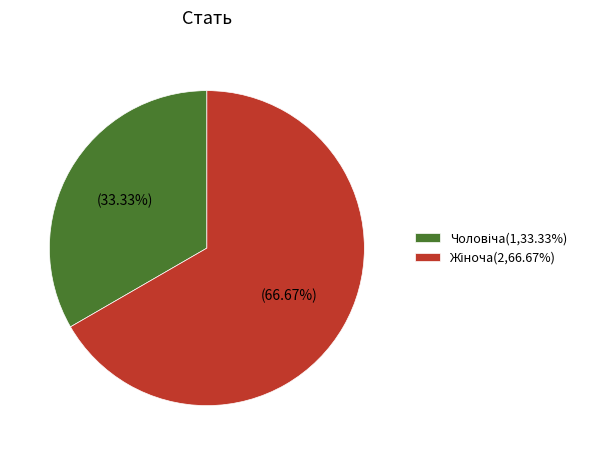

Does any single category account for the majority?

Yes